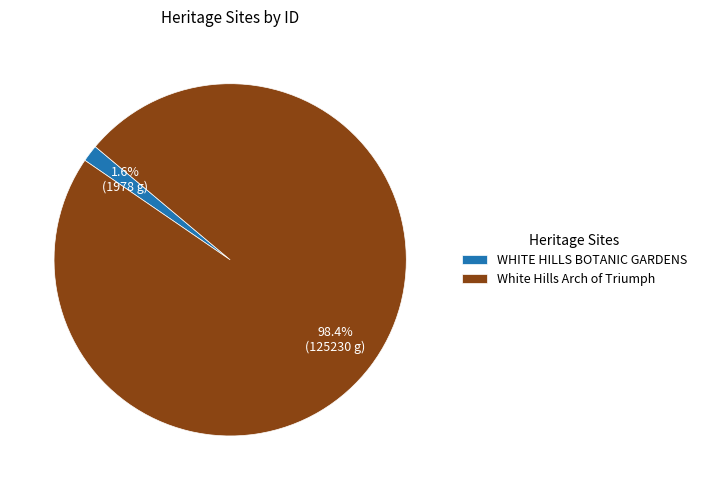

To the nearest percent, what percentage of the pie is White Hills Arch of Triumph?

98%